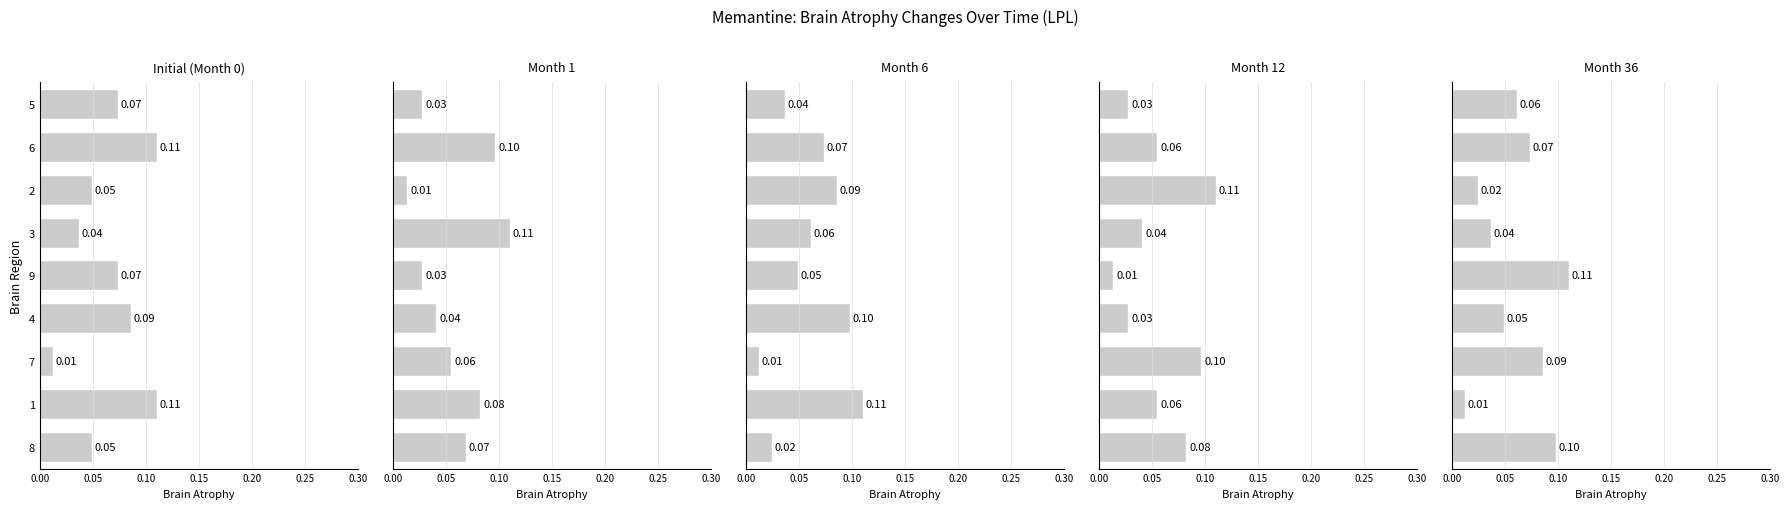

What is the difference between the maximum and minimum values in the Initial (Month 0) series?

0.1